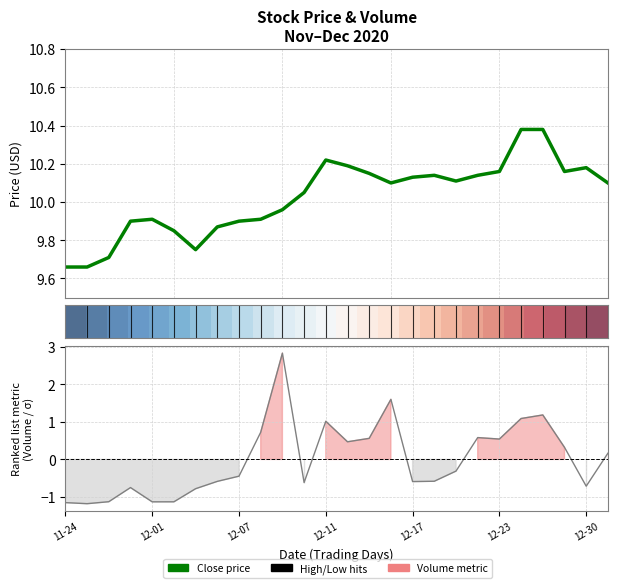

Which has a higher value, 19 or 16?

19